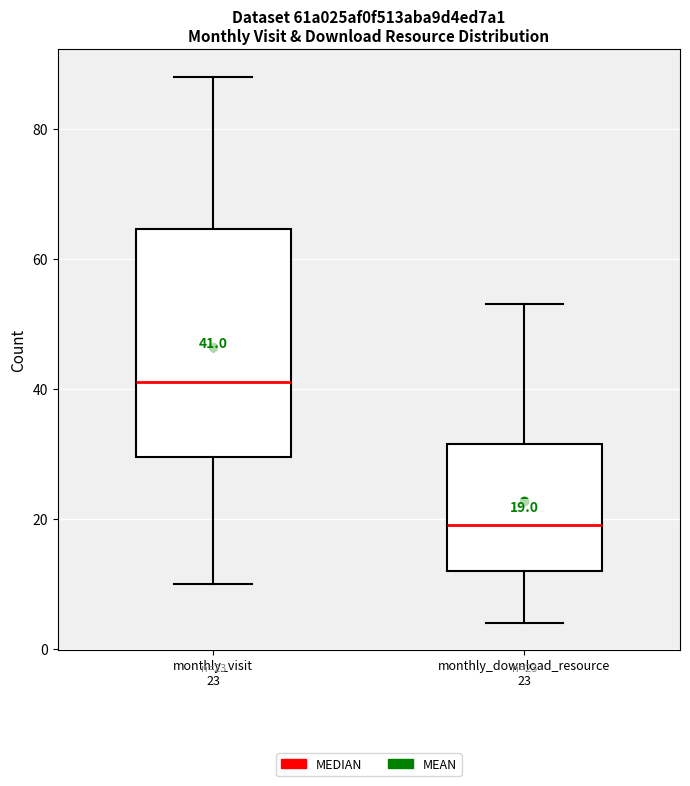

Comparing the boxes themselves (not the whiskers), which one is the tallest?

monthly_visit 23